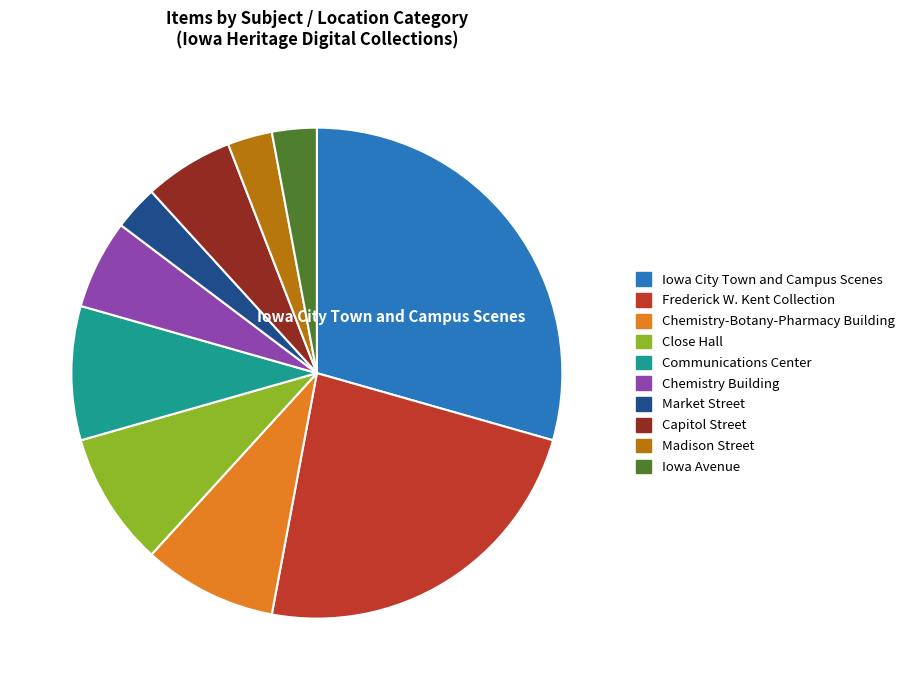

Does any single category account for the majority?

No